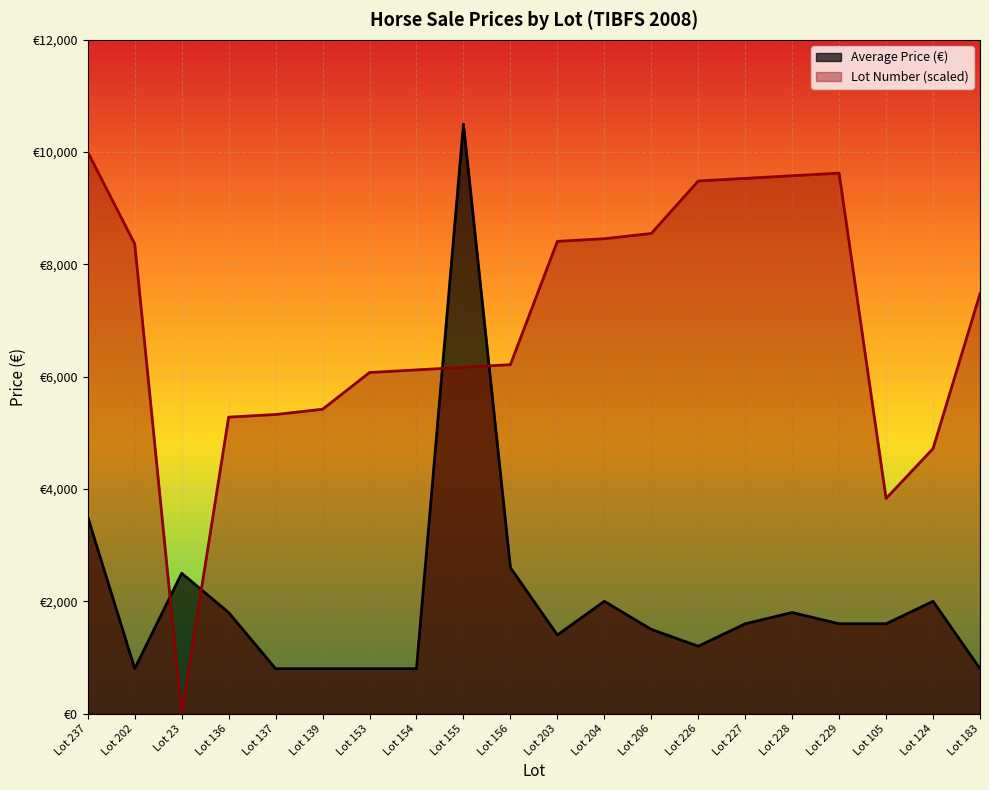

At how many categories does at least one series exceed 8412?

8